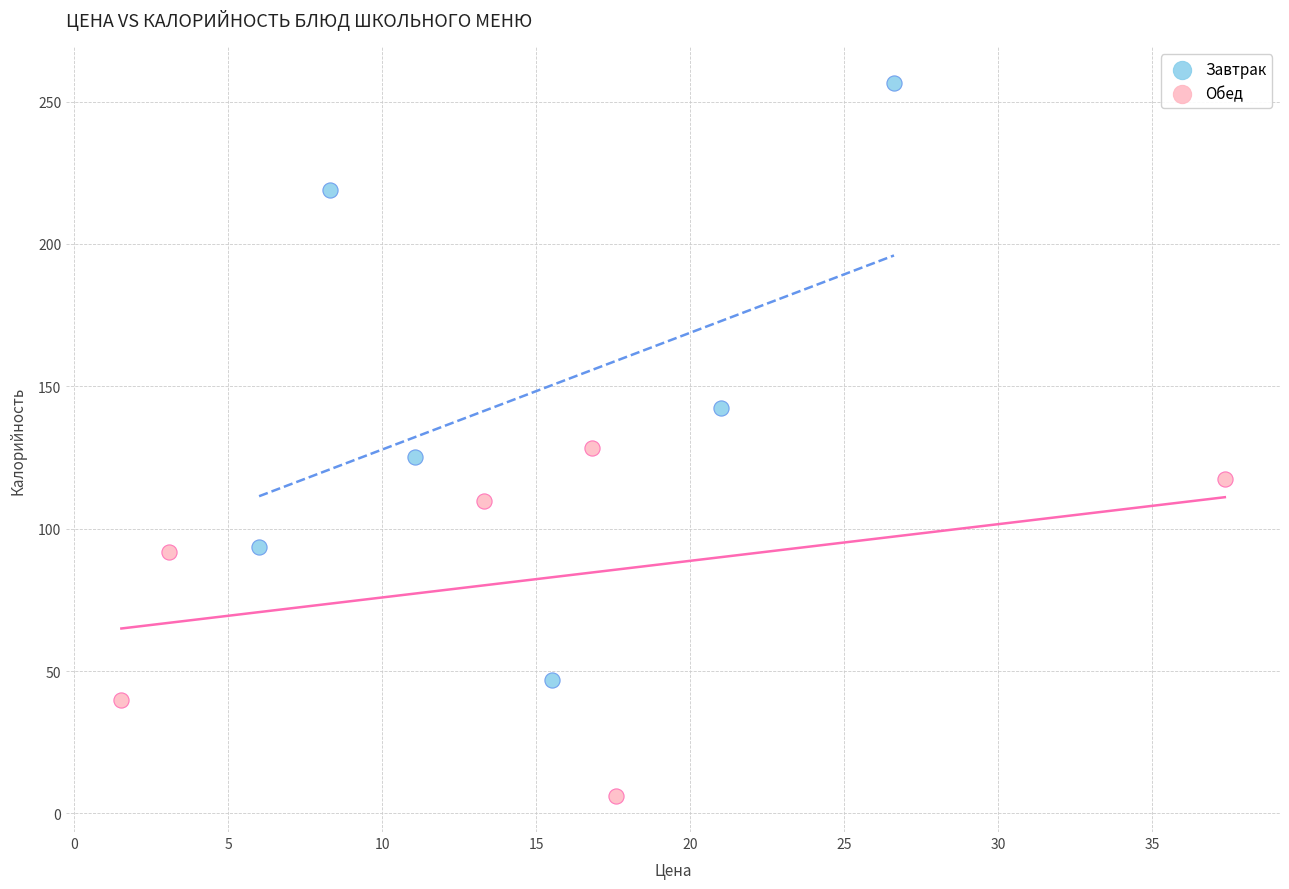

Which series reaches the maximum Y coordinate?

Завтрак